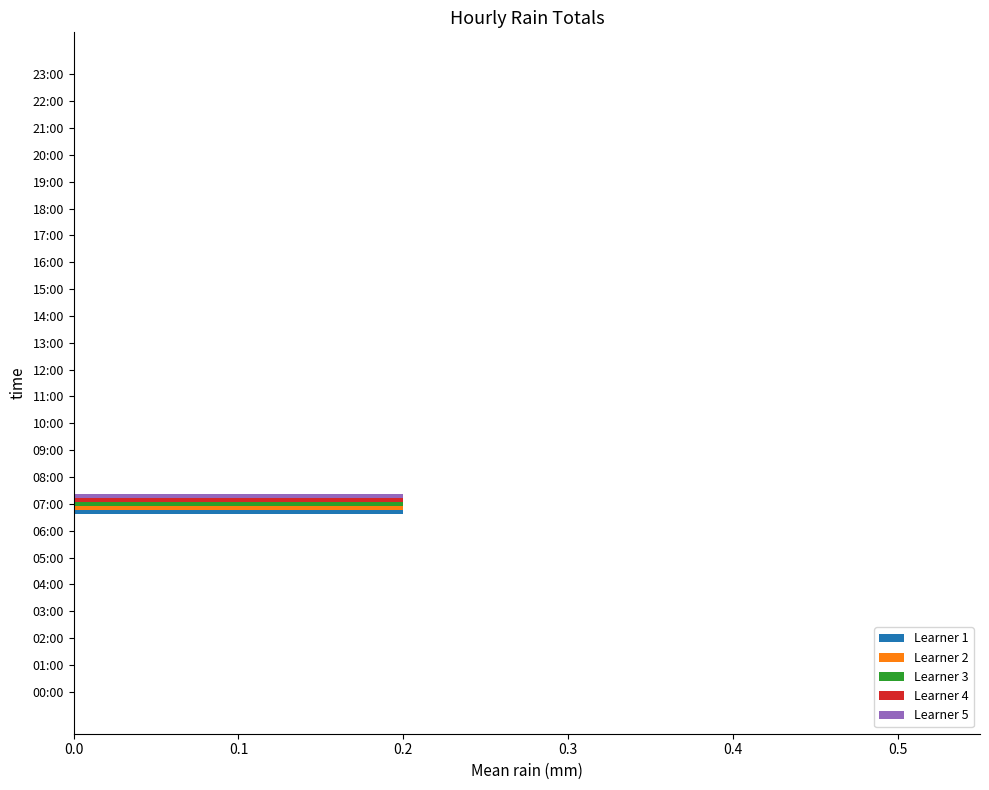

Which label corresponds to the largest value in the chart?

07:00